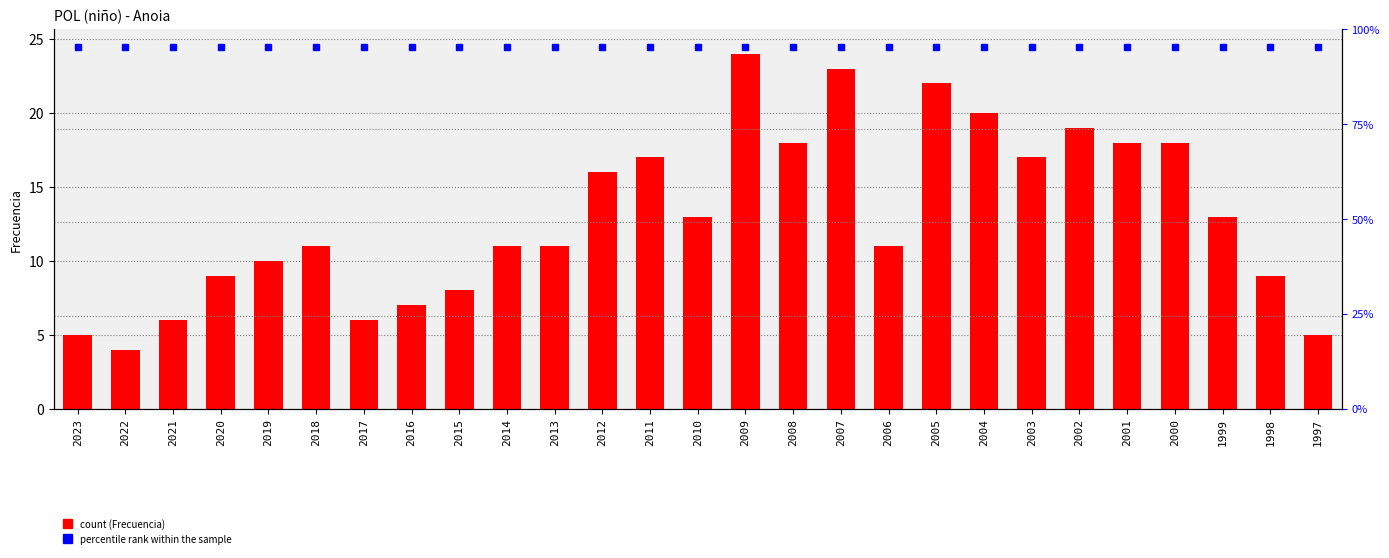

Rank the series by their average value, from highest to lowest.

percentile rank, Frecuencia